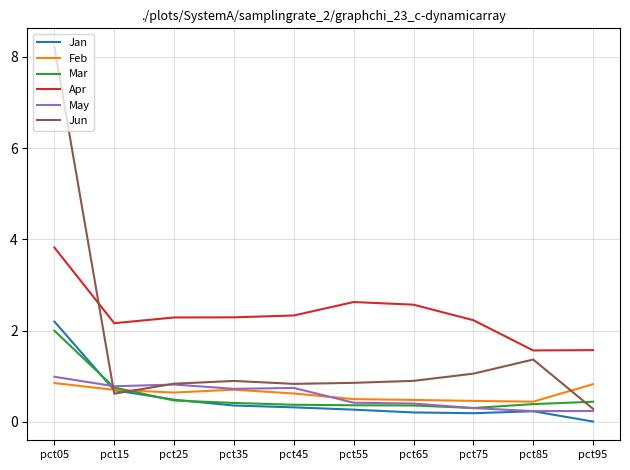

True or false: Feb and Apr cross at least once.

False